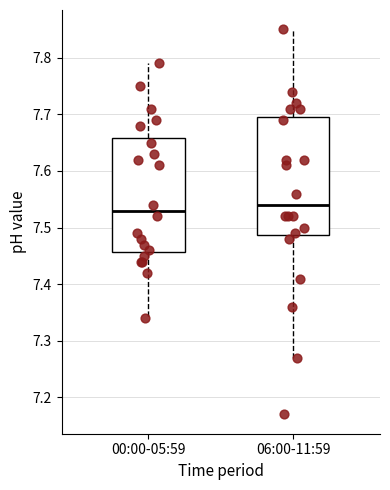

Where is the upper edge of the box for 00:00-05:59 on the y-axis? The values are not printed on the chart, so give them approximately, as read against the axis.

7.66